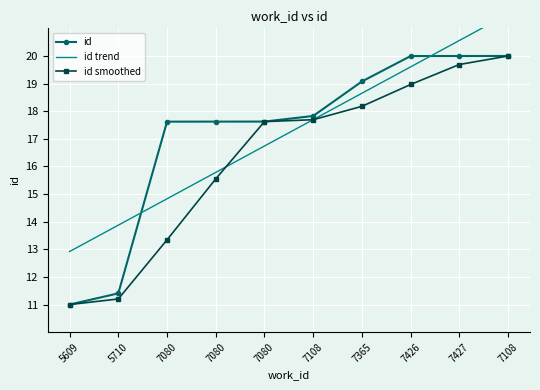

What is the label of the 8th point from the left?

7426